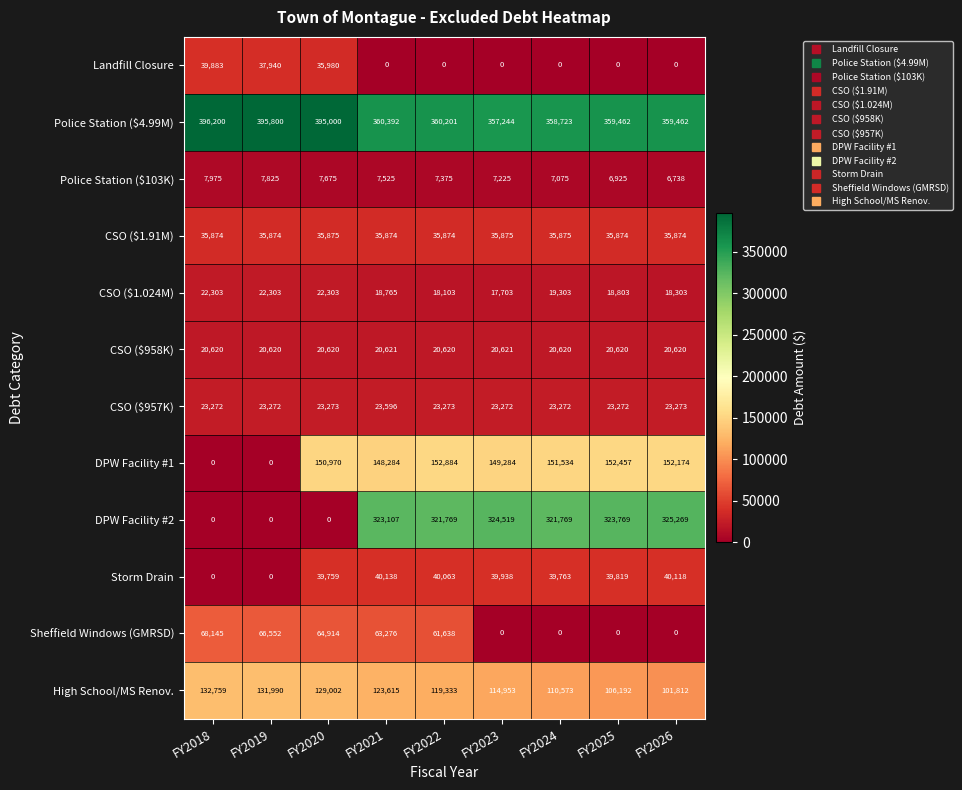

Which label corresponds to the largest value in the chart?

FY2018